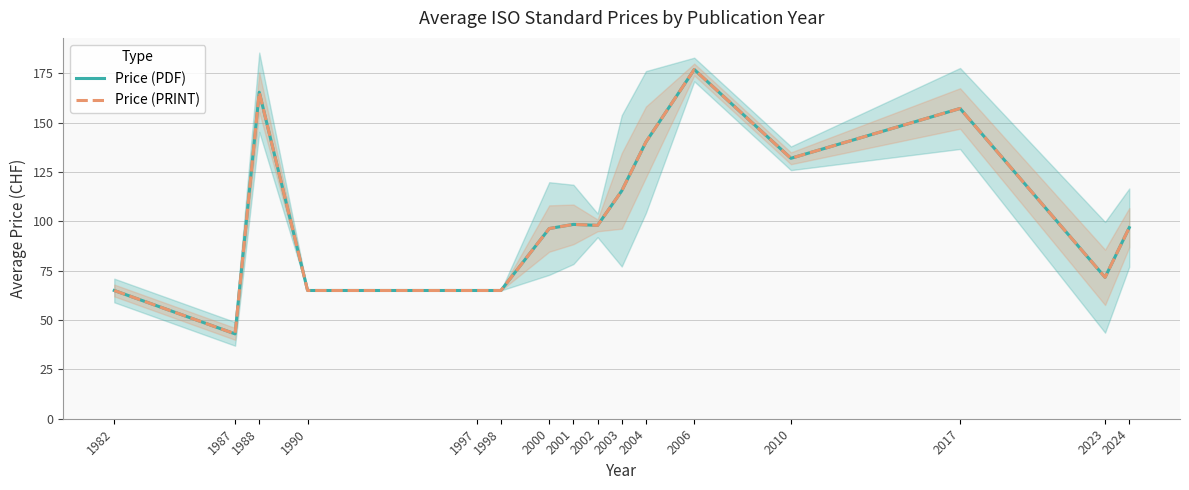

How many lines are shown in the chart?

2